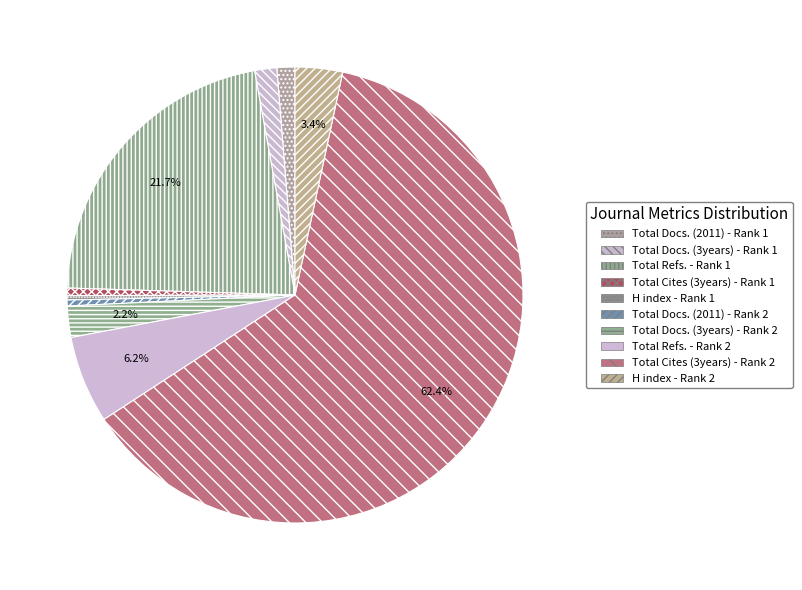

True or false: Total Docs. (3years) - Rank 1 accounts for 2% of the total.

True